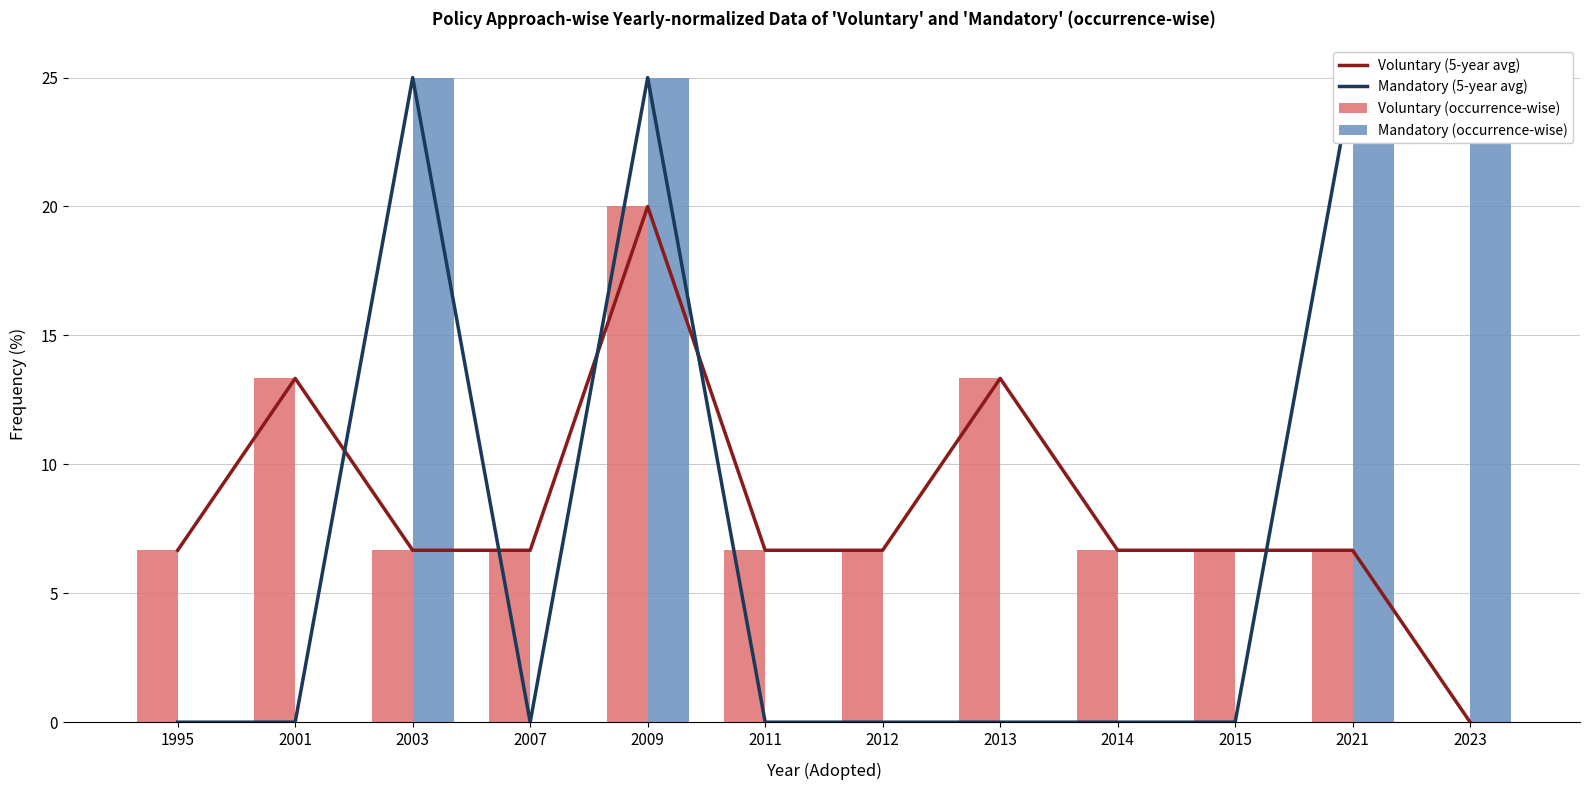

What are all the series names shown in the legend?

Voluntary (5-year avg), Mandatory (5-year avg), Voluntary (occurrence-wise), Mandatory (occurrence-wise)